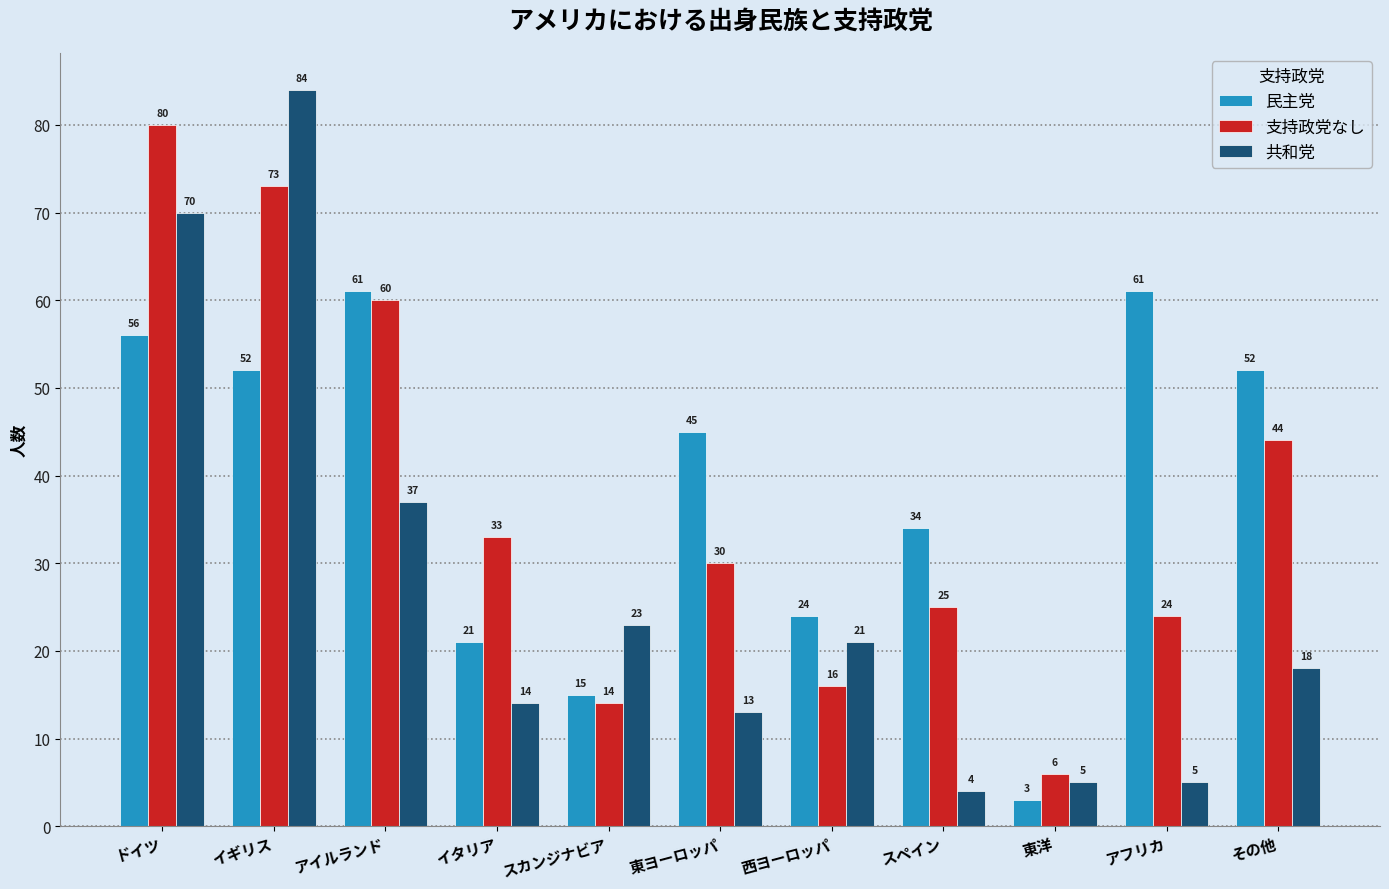

What is the sum of the 共和党 values at アイルランド and ドイツ?

107